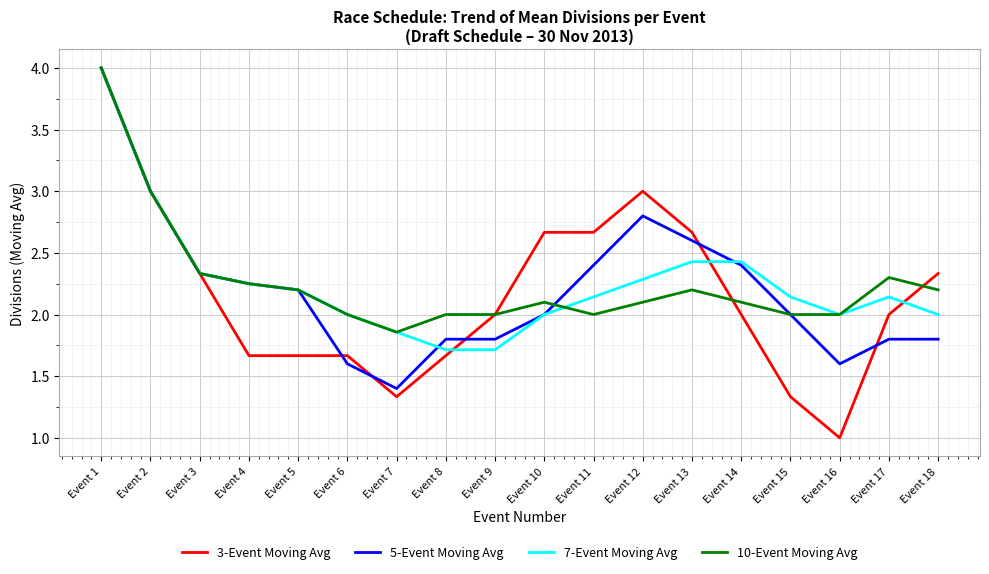

What is the spread (max minus min) of values at Event 9?

0.3